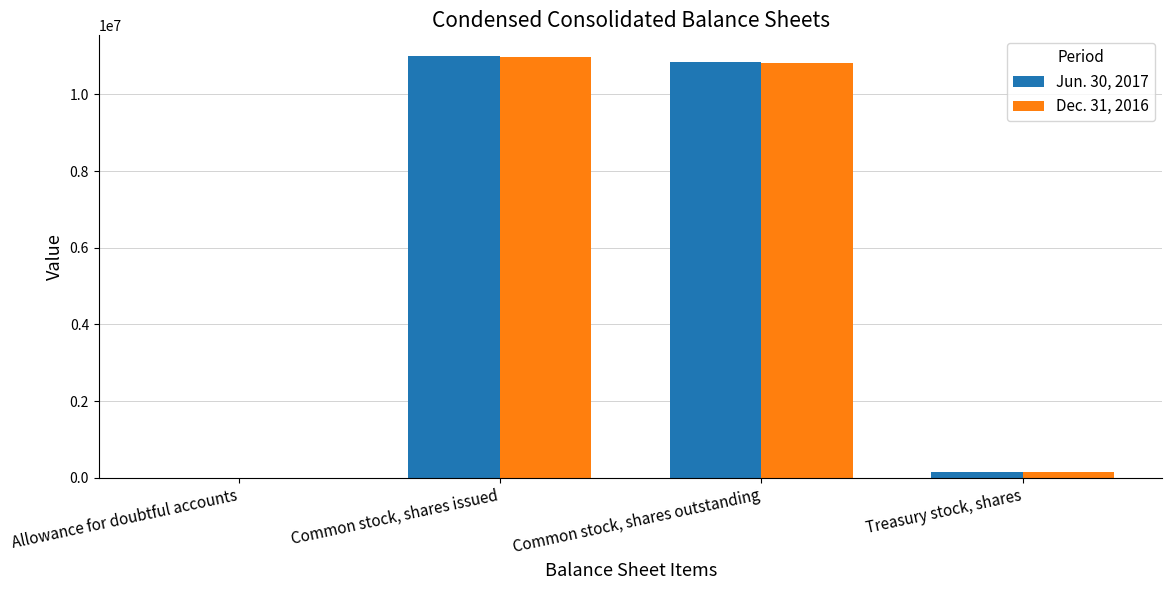

What is the total value across all series at Common stock, shares outstanding?

21644264